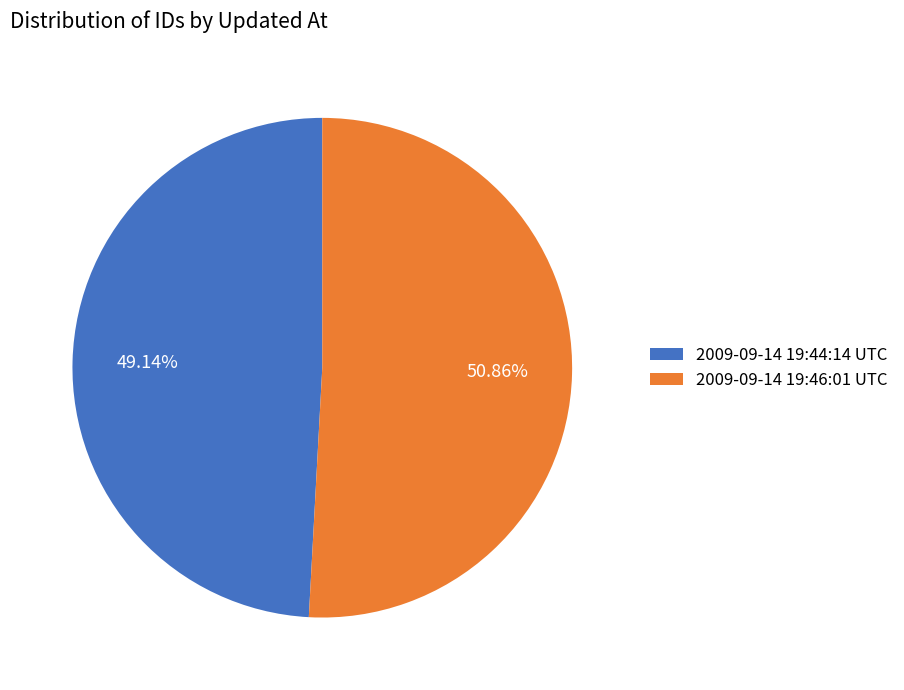

To the nearest percent, what portion does 2009-09-14 19:44:14 UTC represent?

49%